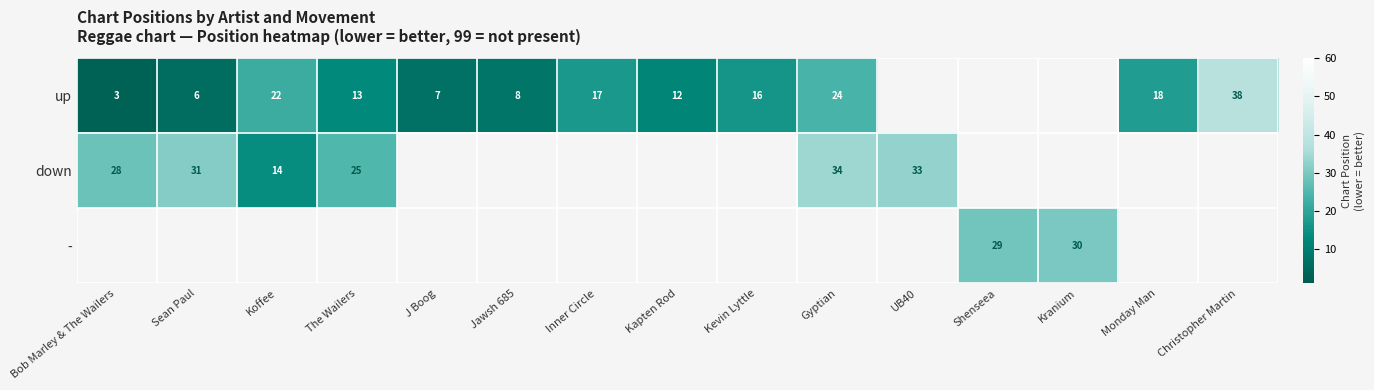

At how many categories does at least one series exceed 9?

13